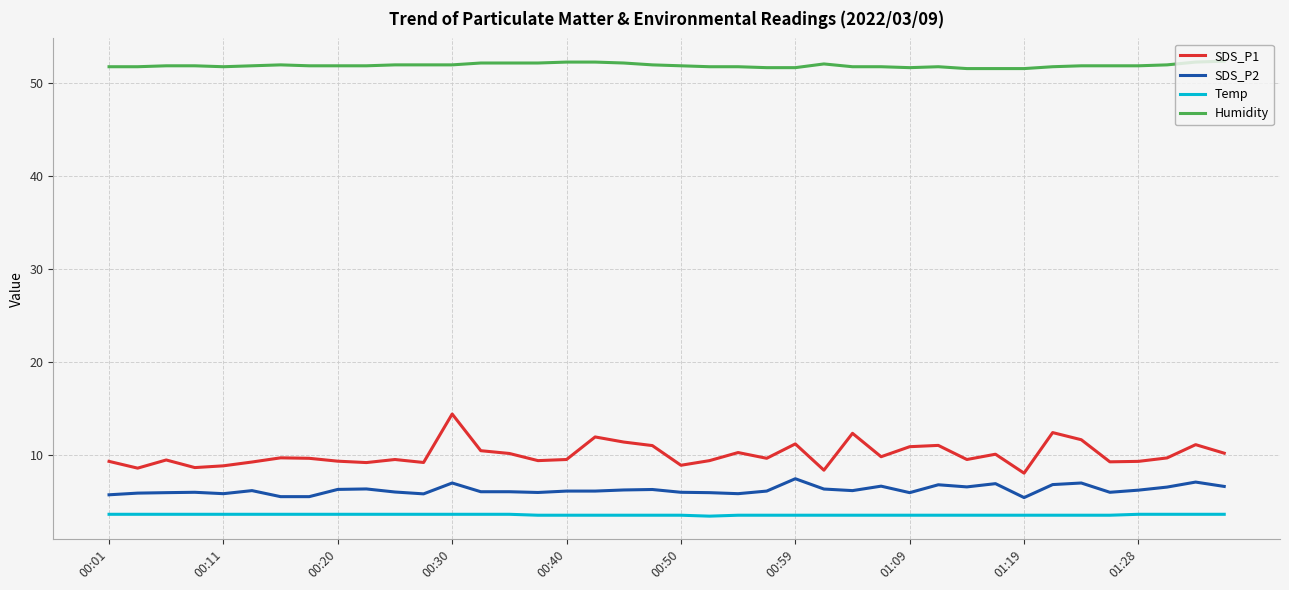

What is the average value of the SDS_P2 series?

6.2